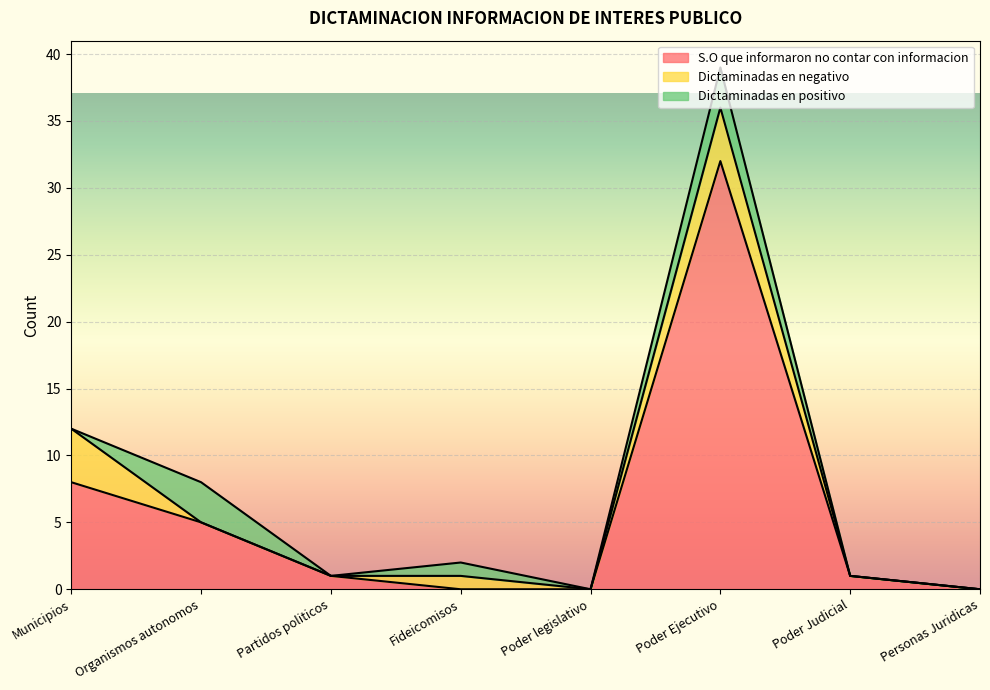

True or false: Dictaminadas en positivo and S.O que informaron no contar con informacion cross at least once.

True